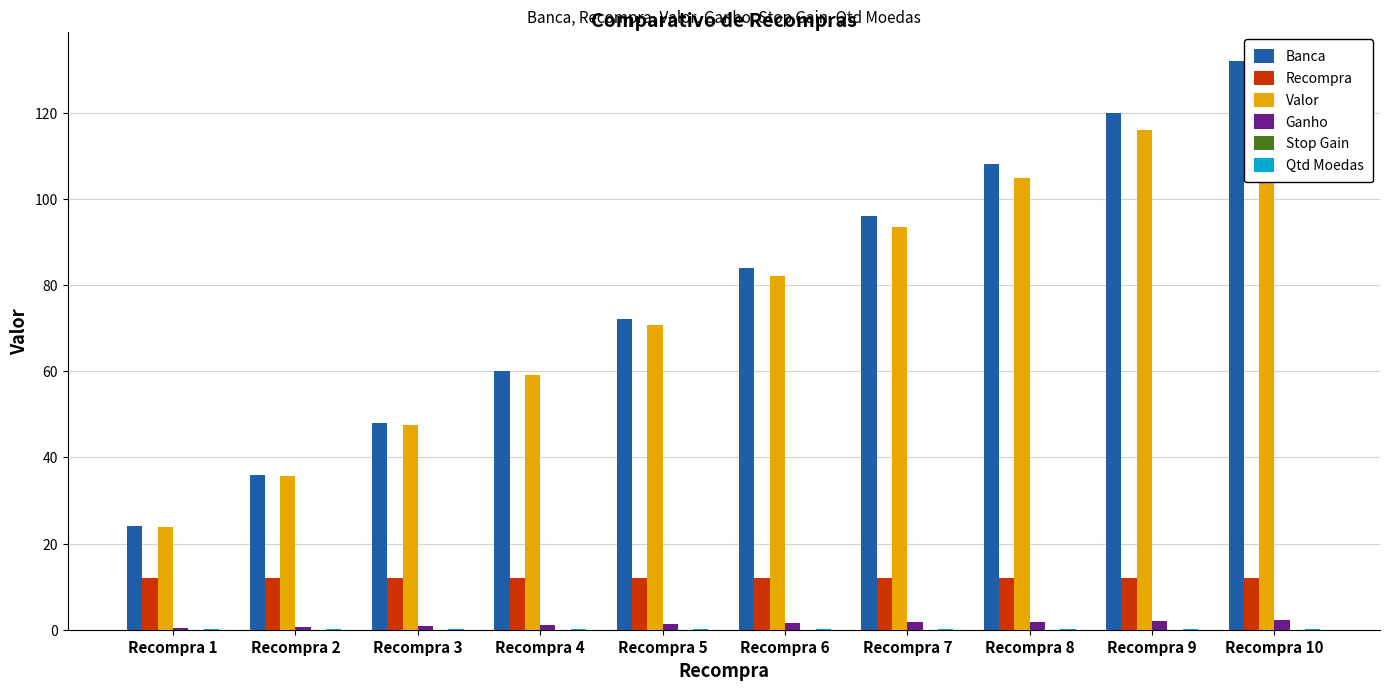

What value does the Banca series have at Recompra 3?

48.0